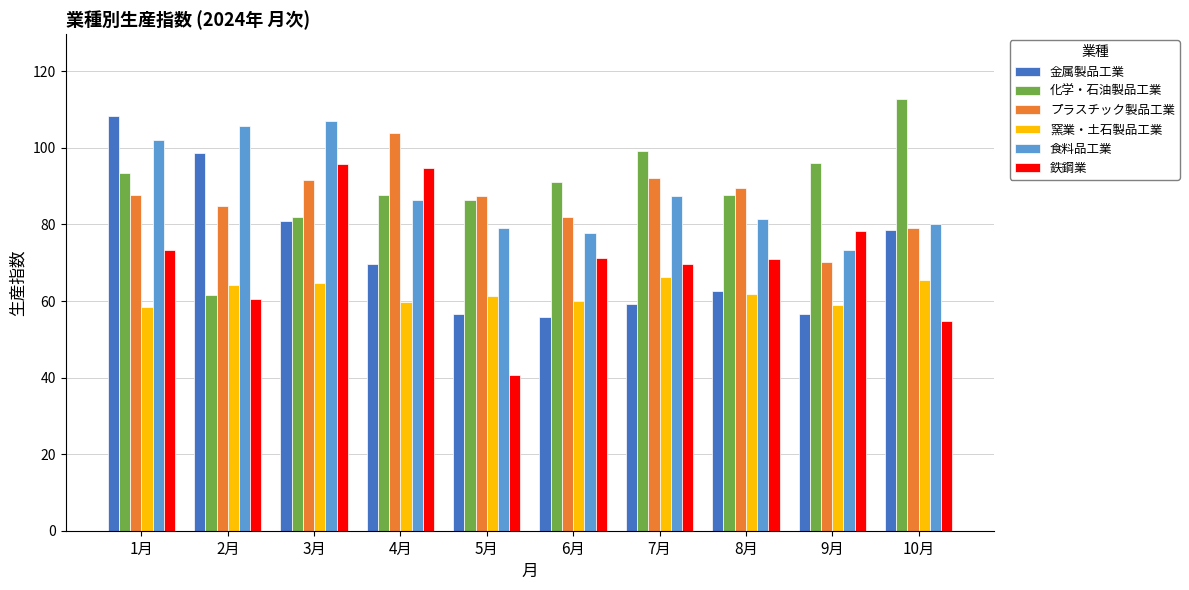

Which series has the largest total across all categories?

化学・石油製品工業